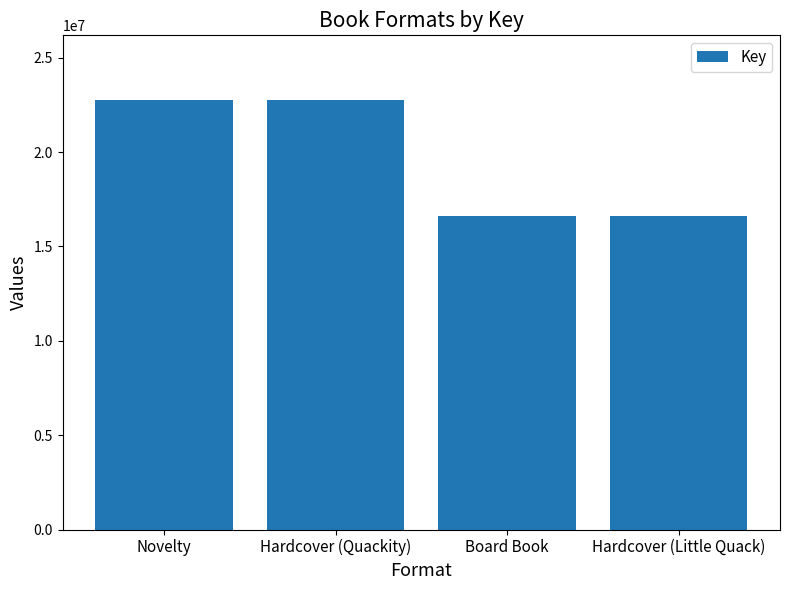

Between Board Book and Novelty, which is larger?

Novelty